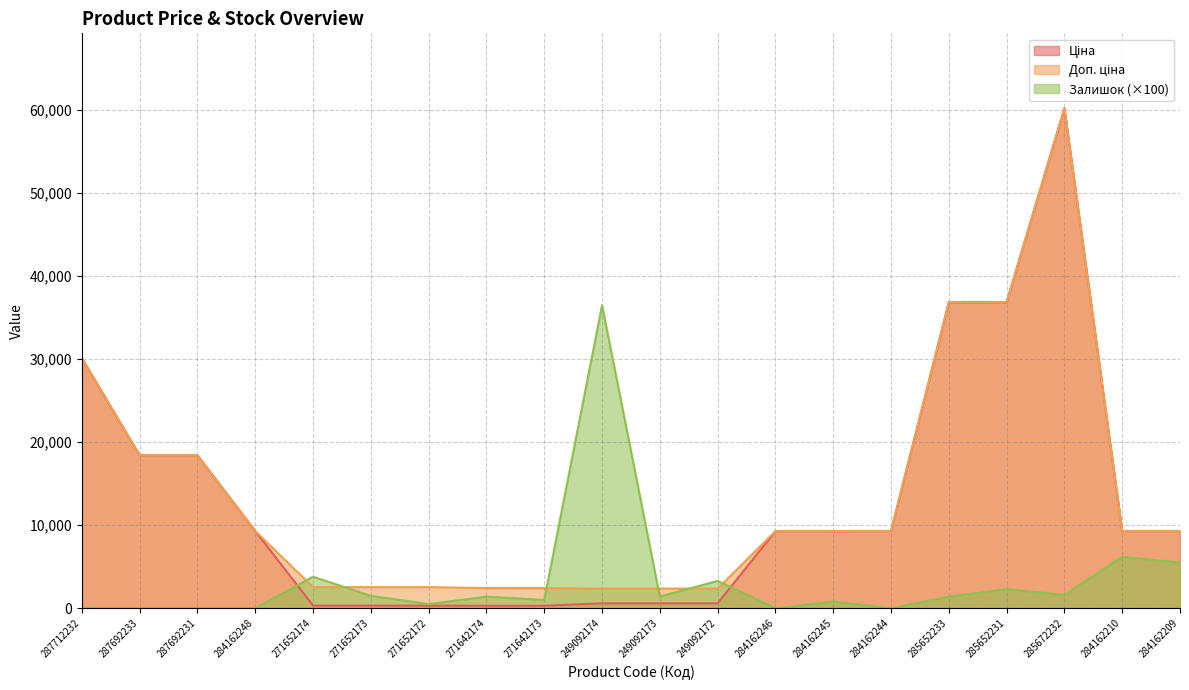

What are all the series names shown in the legend?

Ціна, Доп. ціна, Залишок